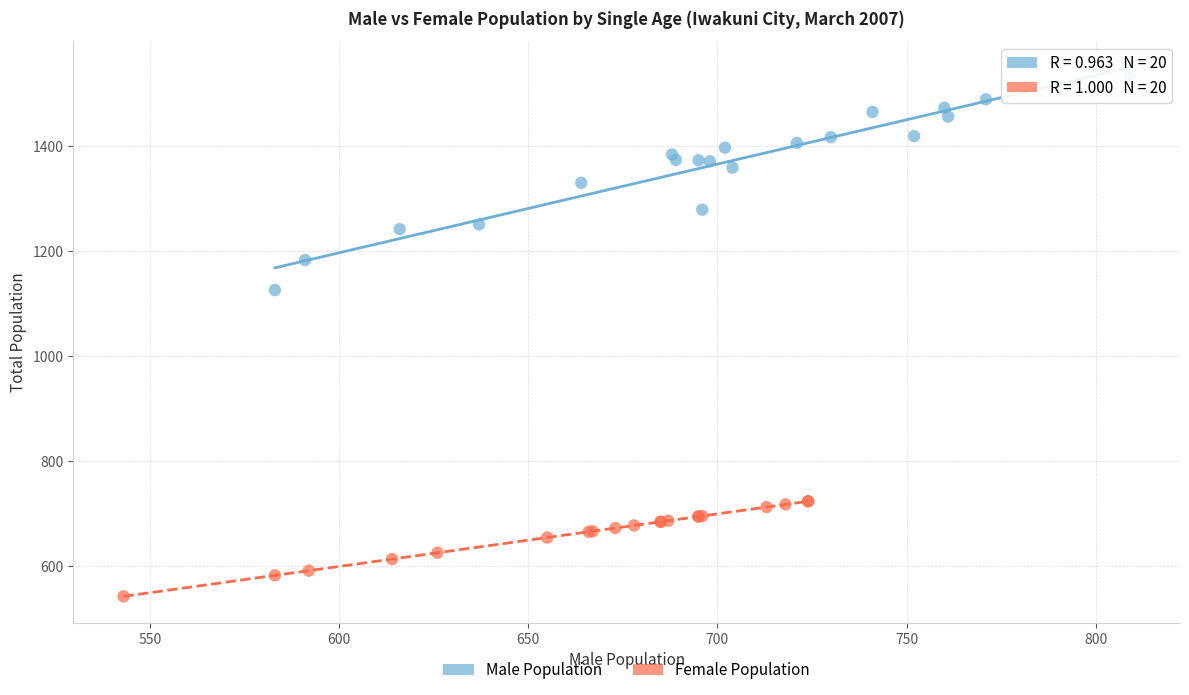

Which series has the widest spread of Y values?

Male Population